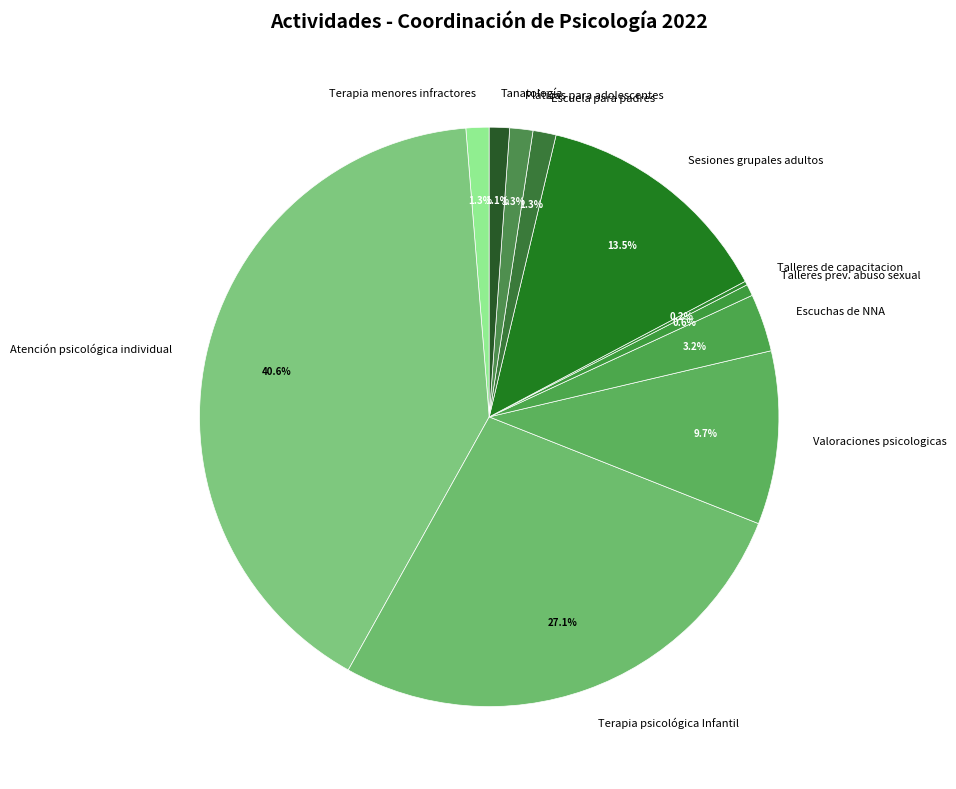

Is Tanatología the majority of the pie?

No